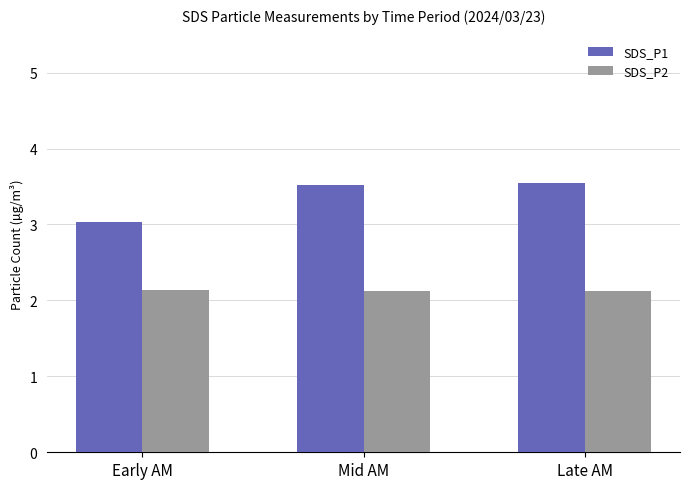

Which series has the largest total across all categories?

SDS_P1